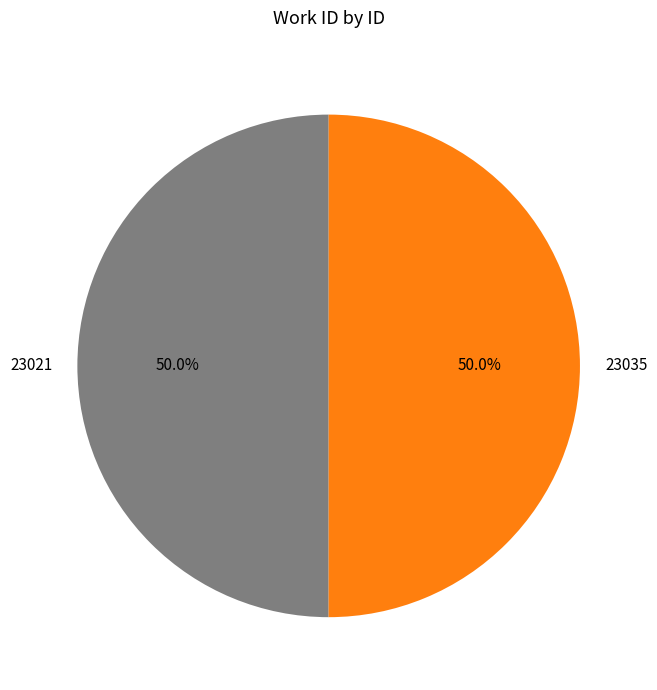

What is the ratio of the value at 23021 to the value at 23035?

1.0